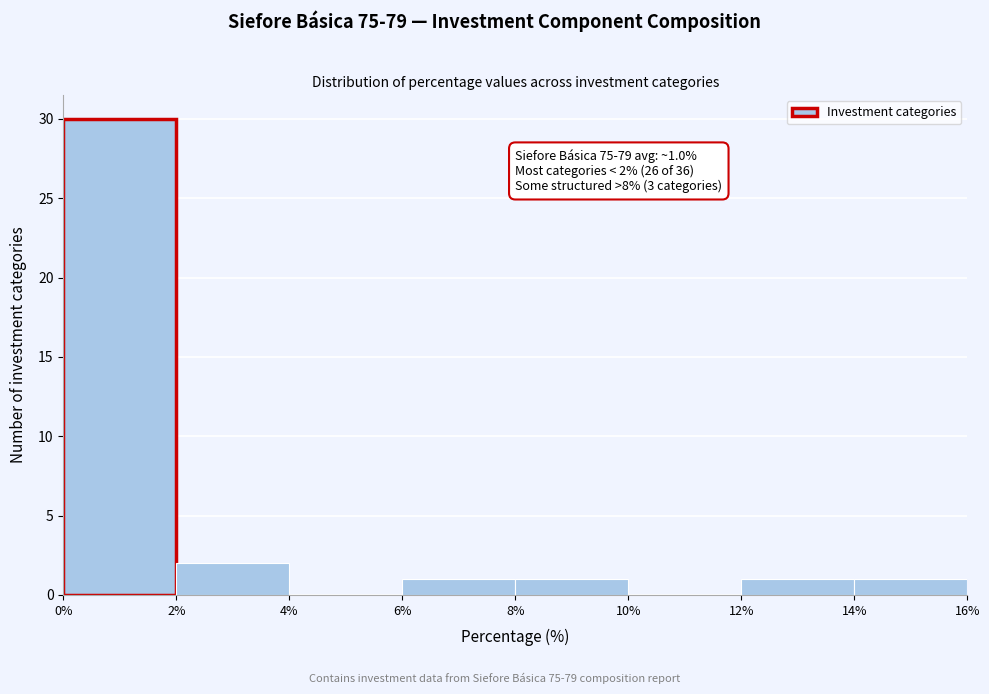

Which range on the x-axis has the tallest bar?

0% to 2%